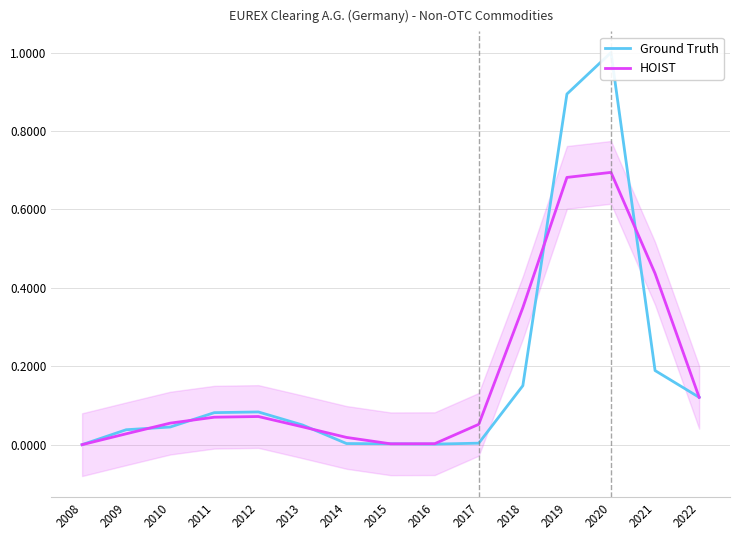

Rank the categories by OBS_VALUE (smoothed) value from lowest to highest.

2008, 2015, 2016, 2014, 2009, 2013, 2017, 2010, 2011, 2012, 2022, 2018, 2021, 2019, 2020